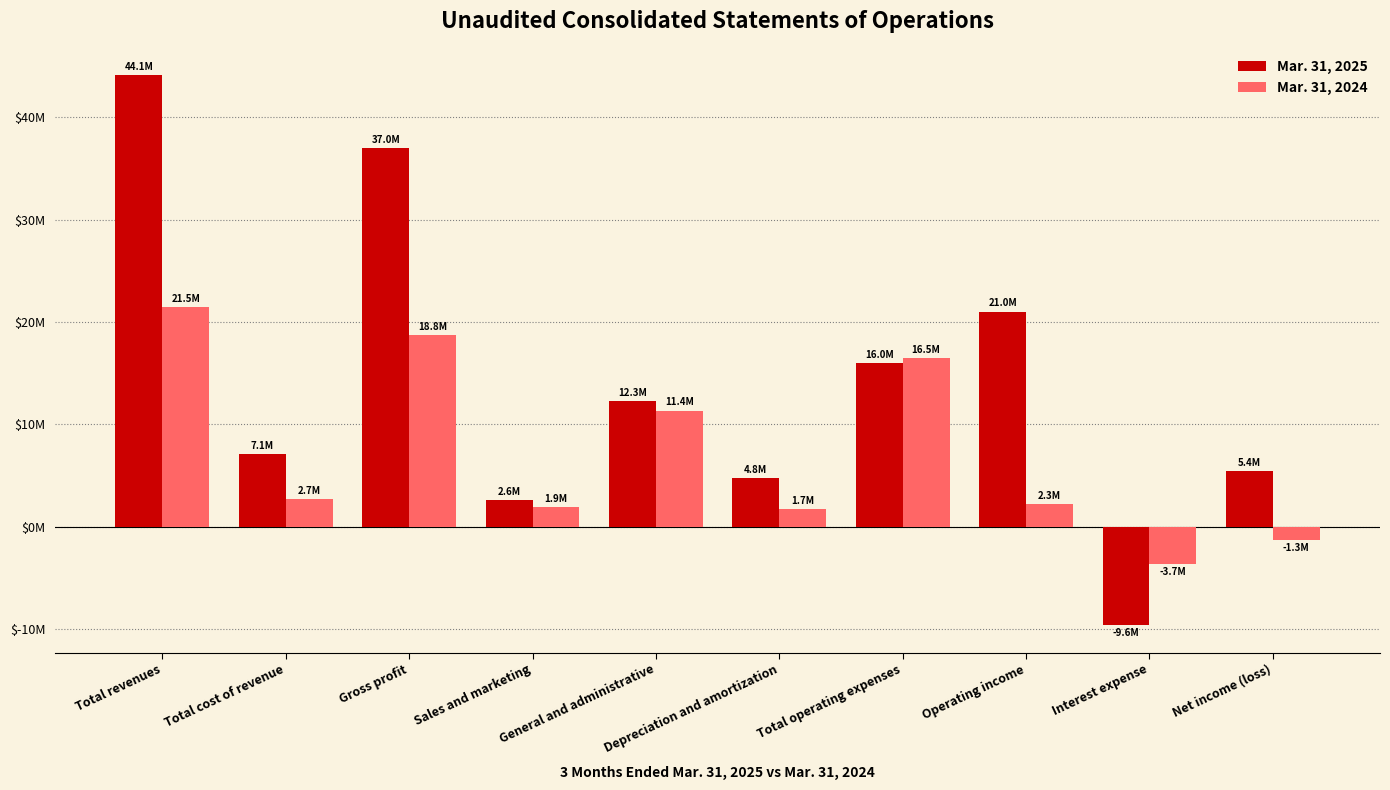

What is the value of the Mar. 31, 2024 bar at the 9th from the left?

-3670445